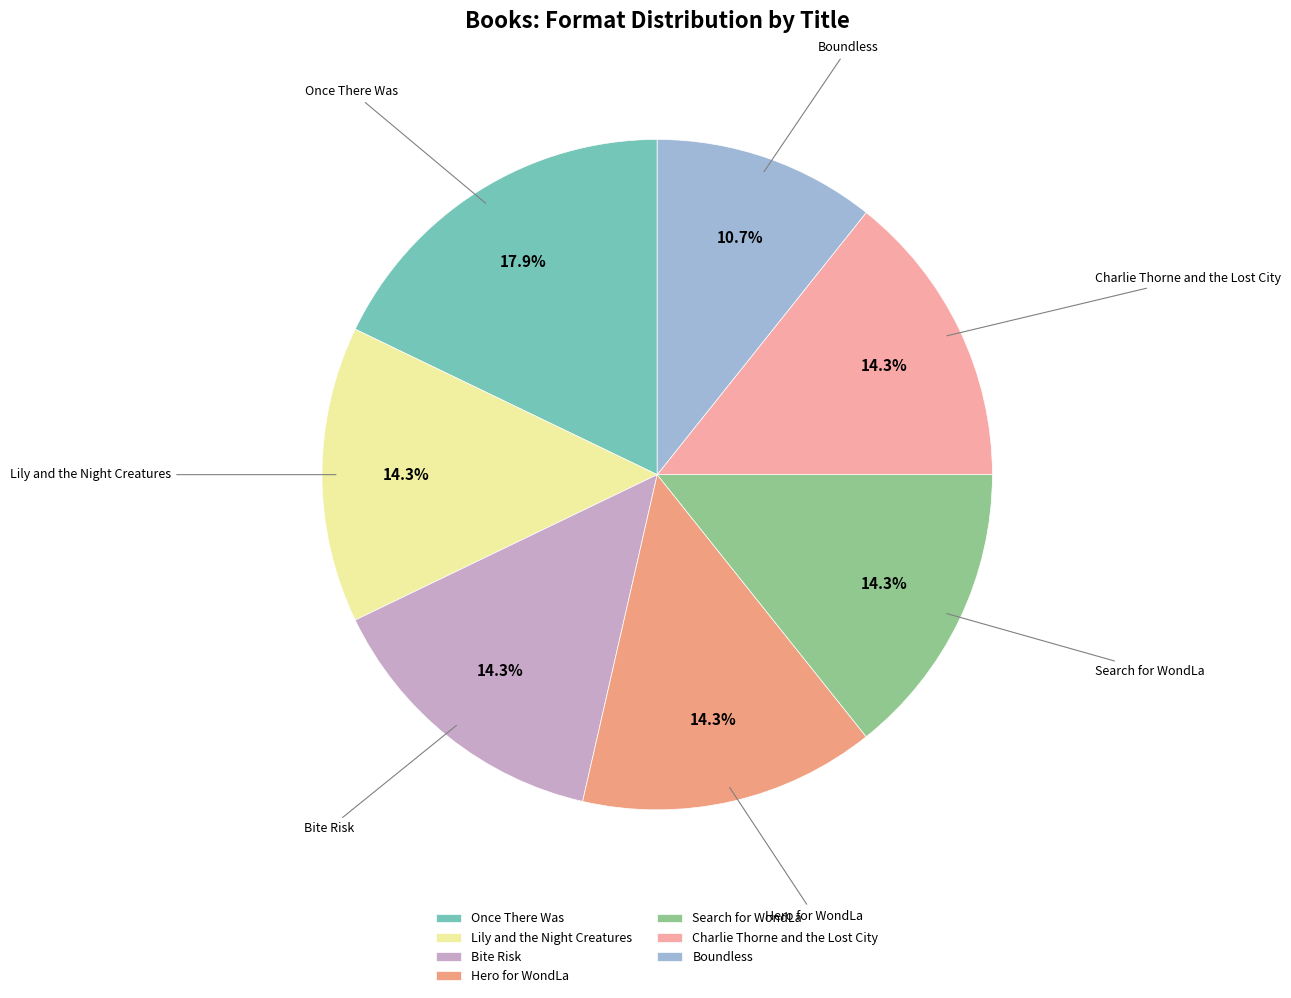

Do Boundless and Lily and the Night Creatures together represent more than half of the pie?

No